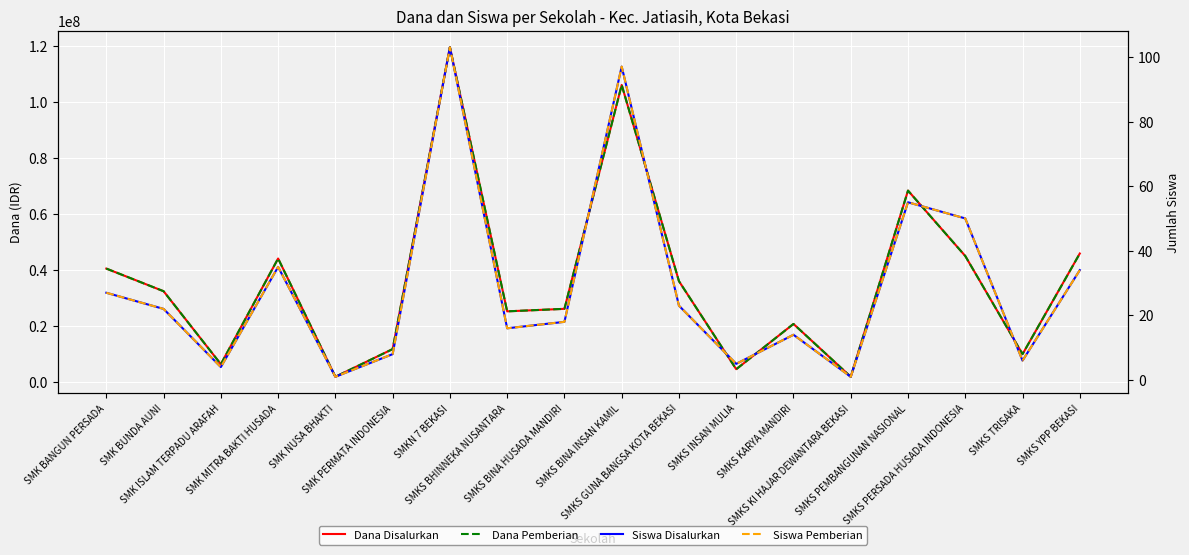

True or false: Dana Pemberian has more than 0 interior local peaks.

True